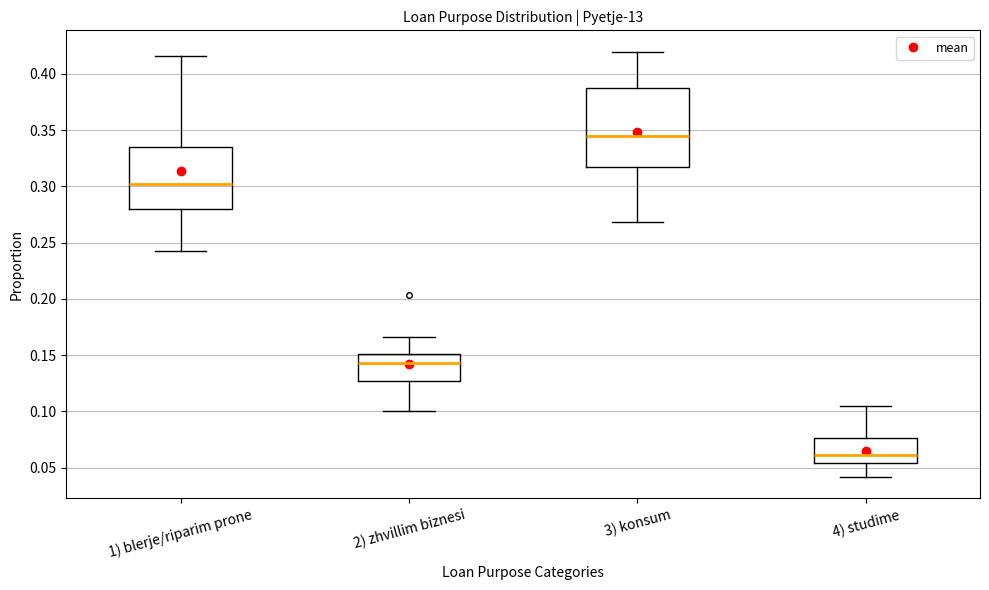

Which box has the highest median line?

3) konsum